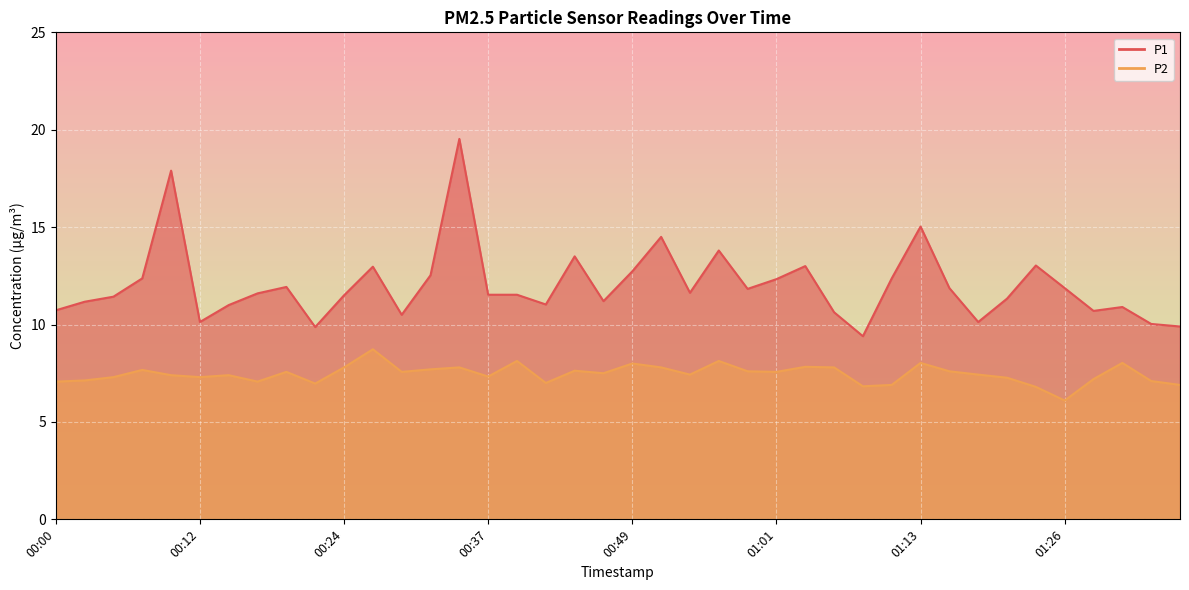

At which category does P2 reach its first local valley?

00:12